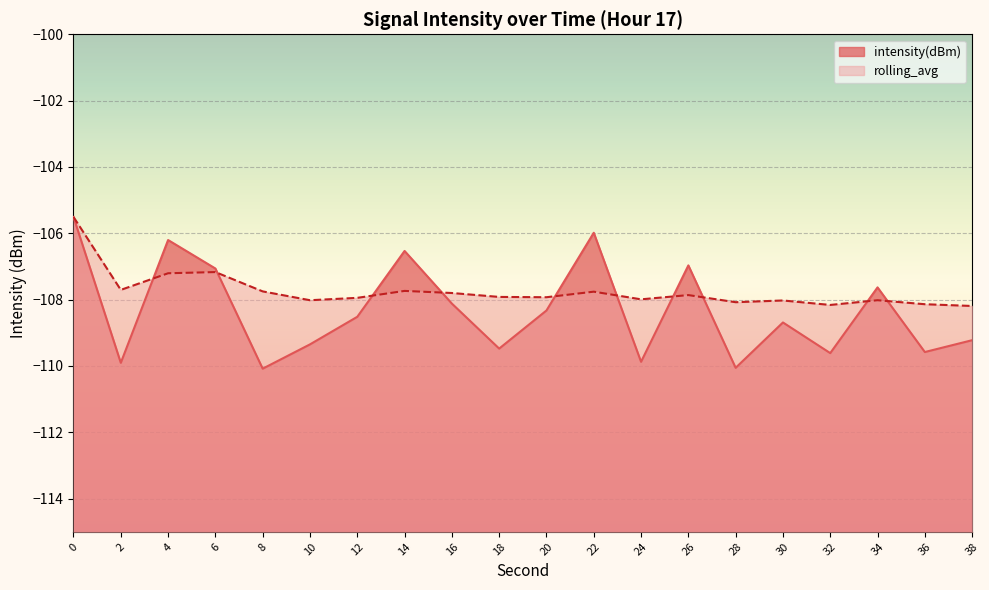

True or false: intensity(dBm) has more than 2 points higher than both neighbors.

True